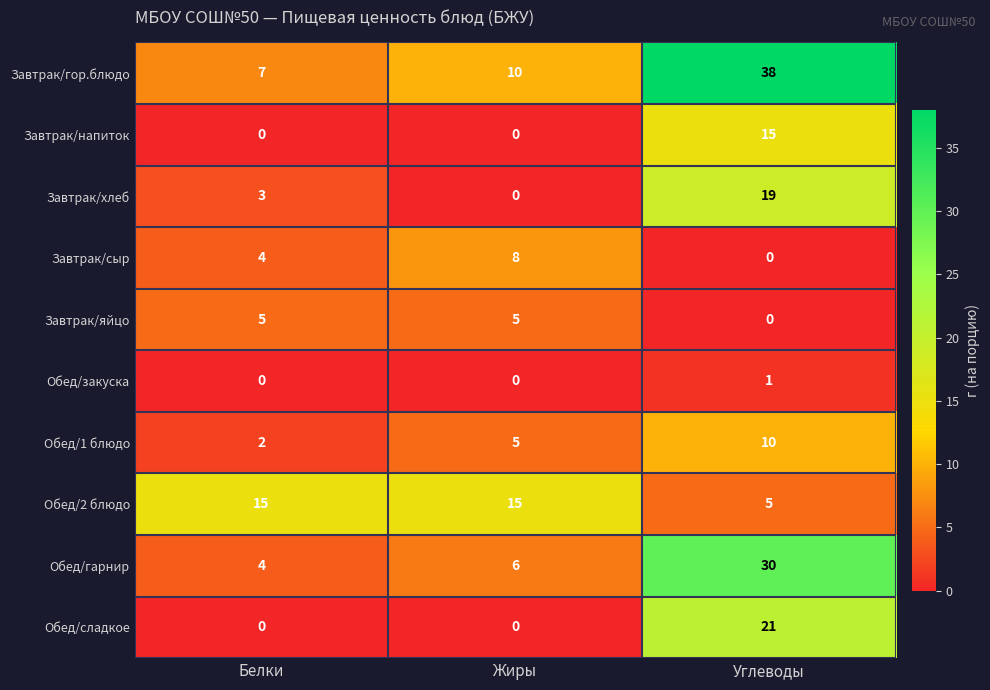

What is the greatest value displayed?

38